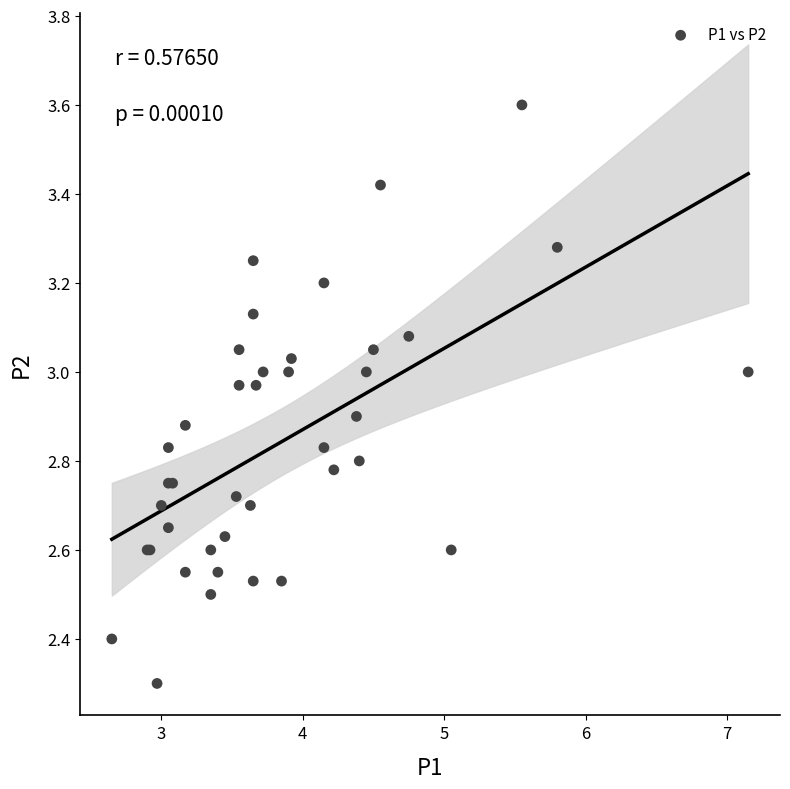

What Y value in the scatter plot is closest to 2?

2.3